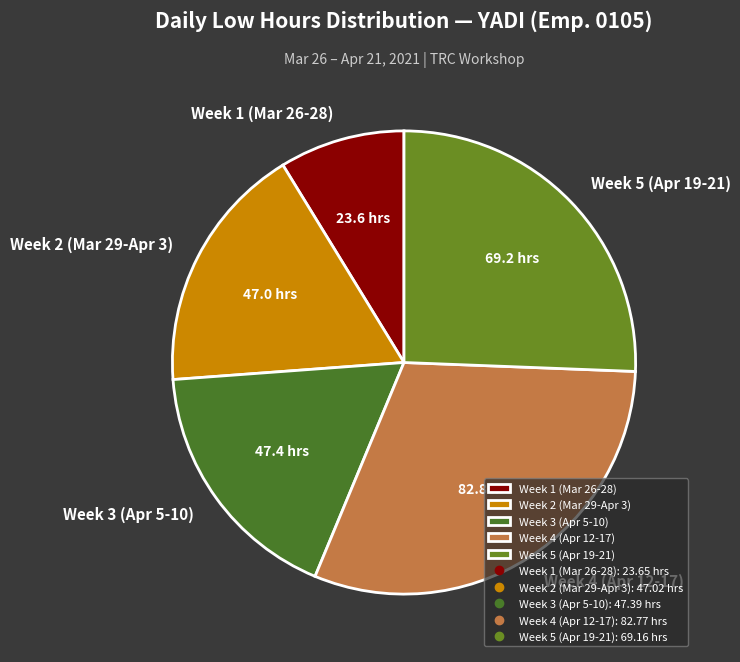

What is the ratio of the value at Week 5 (Apr 19-21) to the value at Week 2 (Mar 29-Apr 3)?

1.5